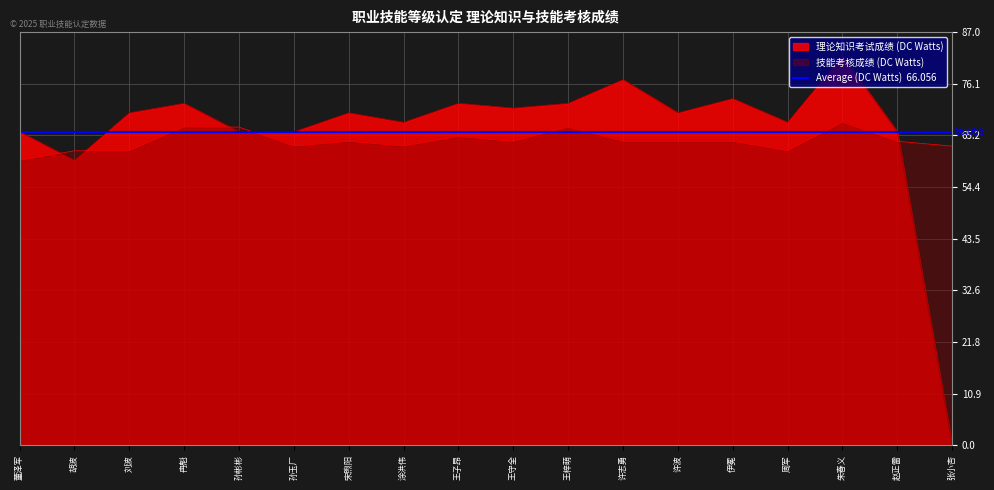

True or false: 技能考核成绩 and 理论知识考试成绩 intersect in this chart.

True